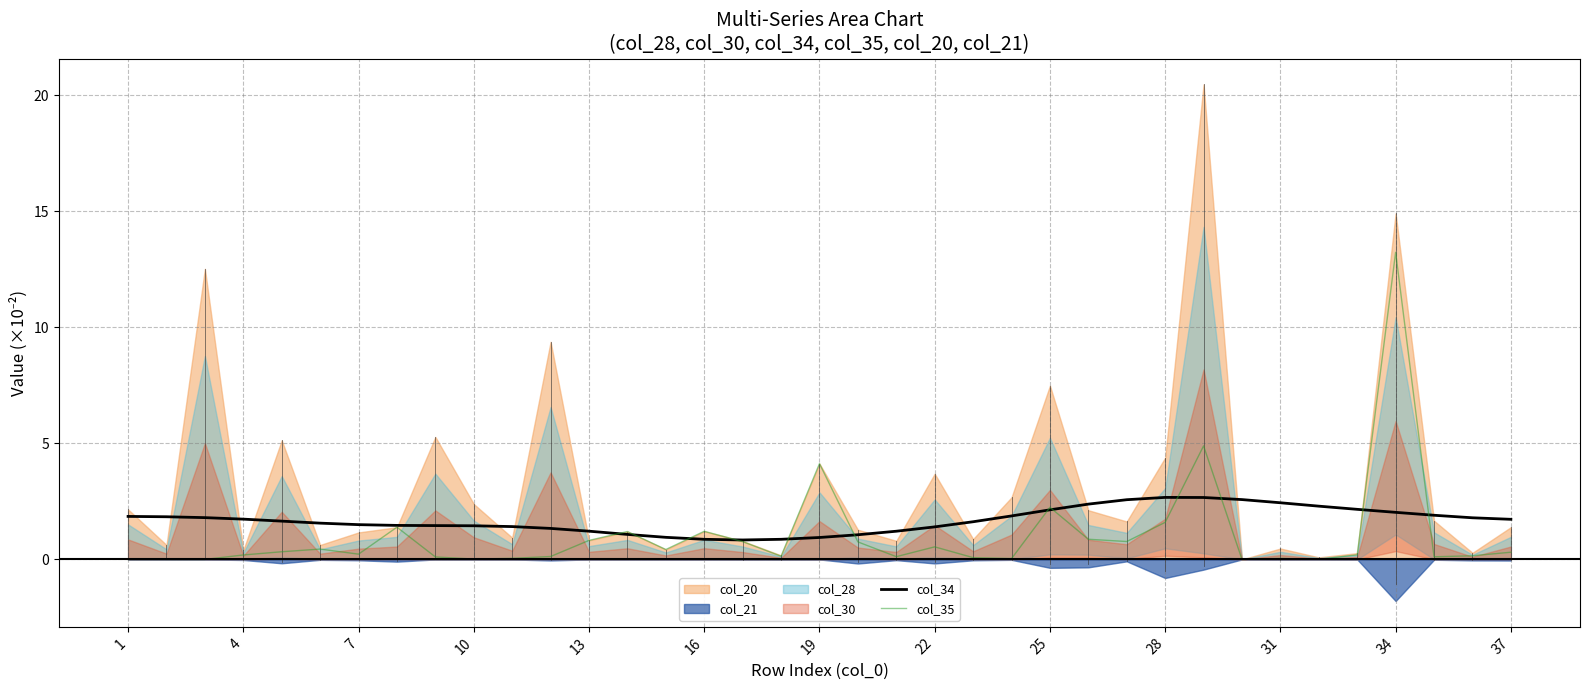

The value of col_35 at 16 is 1.2. True or false?

True